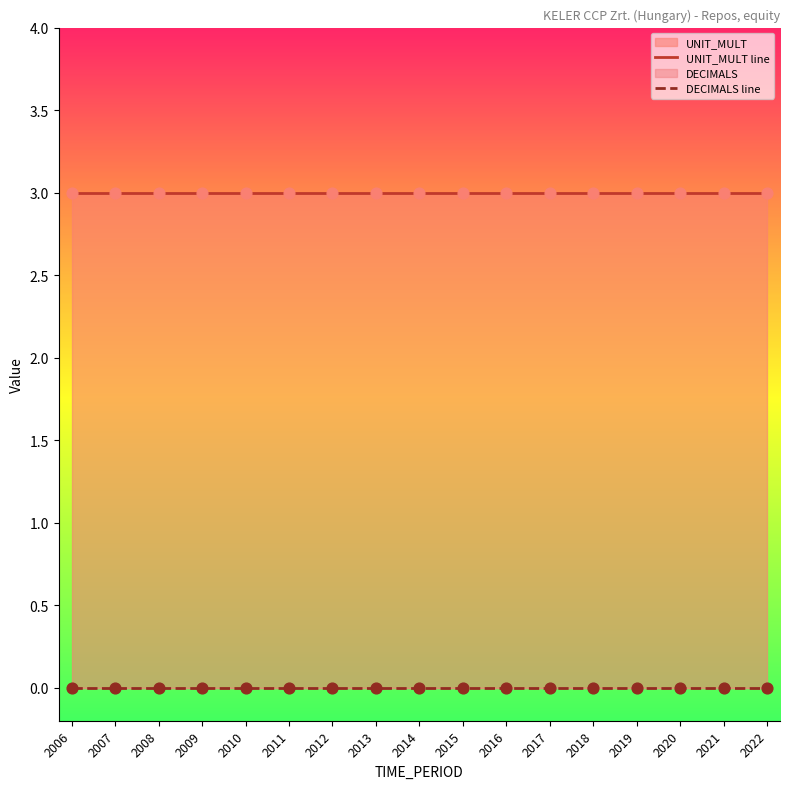

At how many categories does at least one series exceed 0?

17